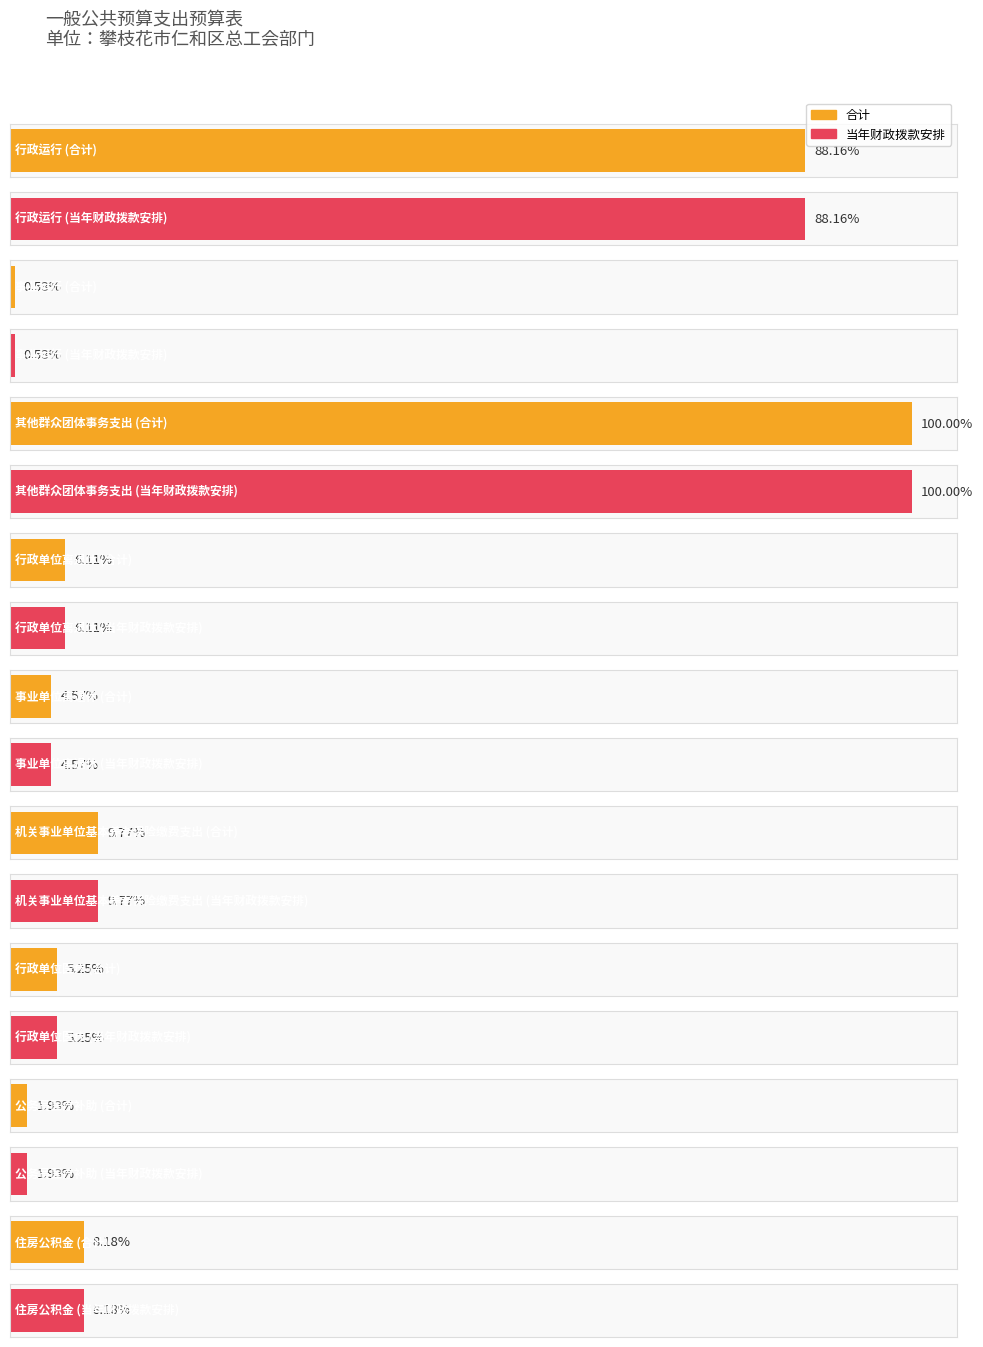

Which series changed the most between 行政运行 and 行政单位离退休?

合计